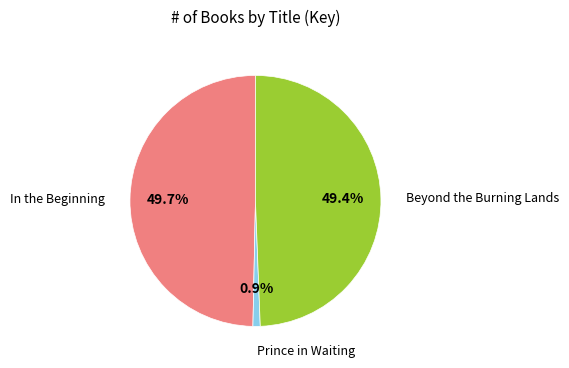

Count the number of slices in the pie.

3